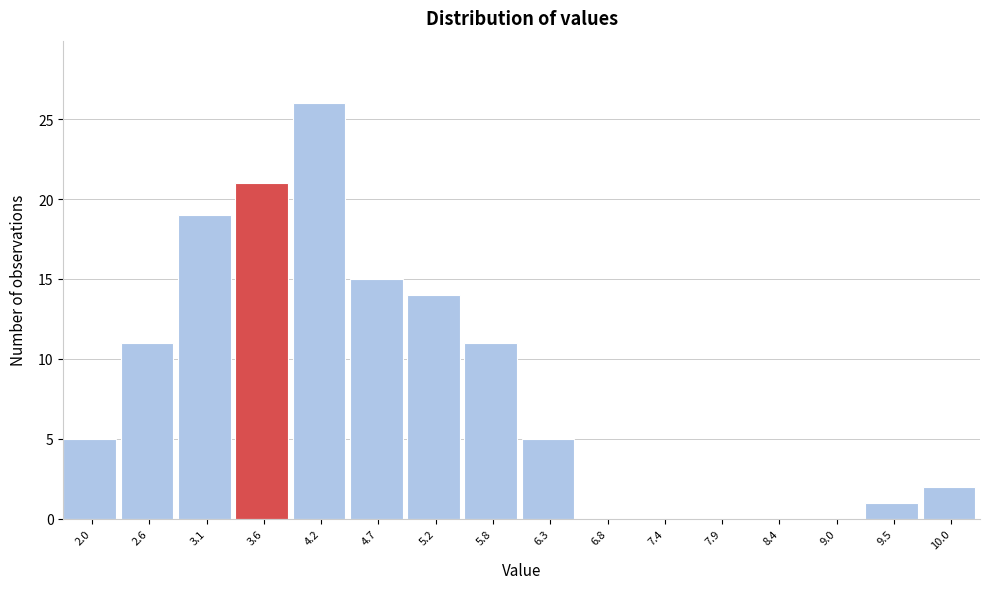

Reading left to right, list all the values displayed in this chart.

2.0=5	2.6=11	3.1=19	3.6=21	4.2=26	4.7=15	5.2=14	5.8=11	6.3=5	6.8=0	7.4=0	7.9=0	8.4=0	9.0=0	9.5=1	10.0=2